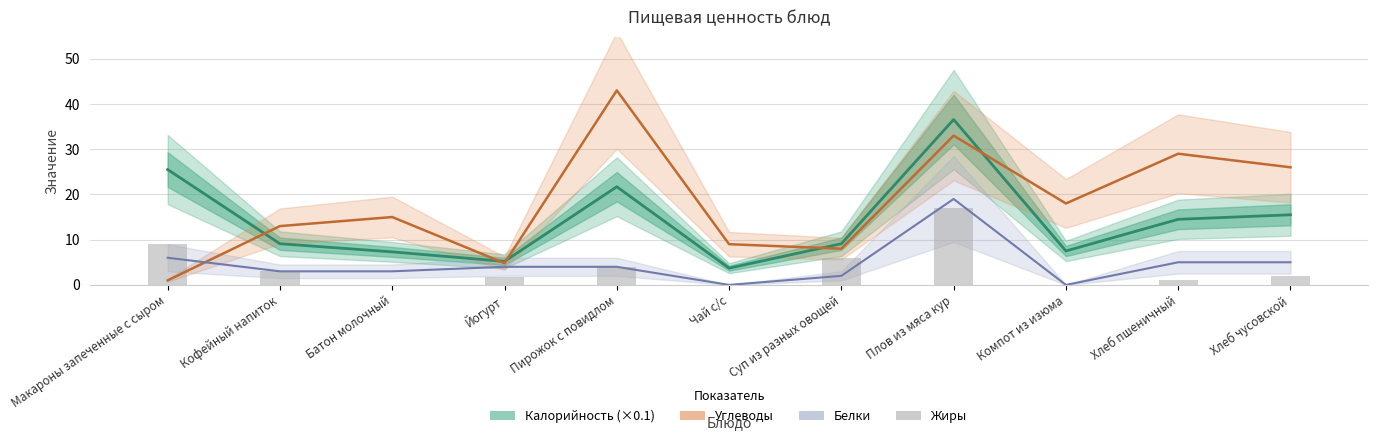

What position from the right is Кофейный напиток?

10